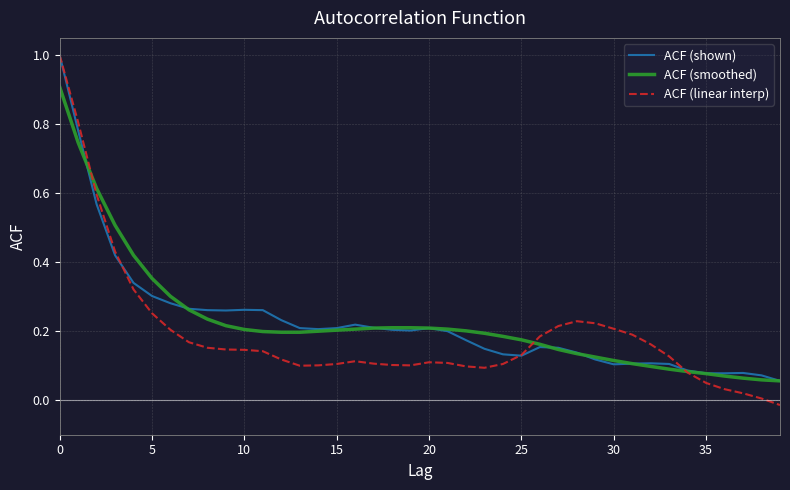

Which series has the largest range (max minus min)?

ACF (linear interp)